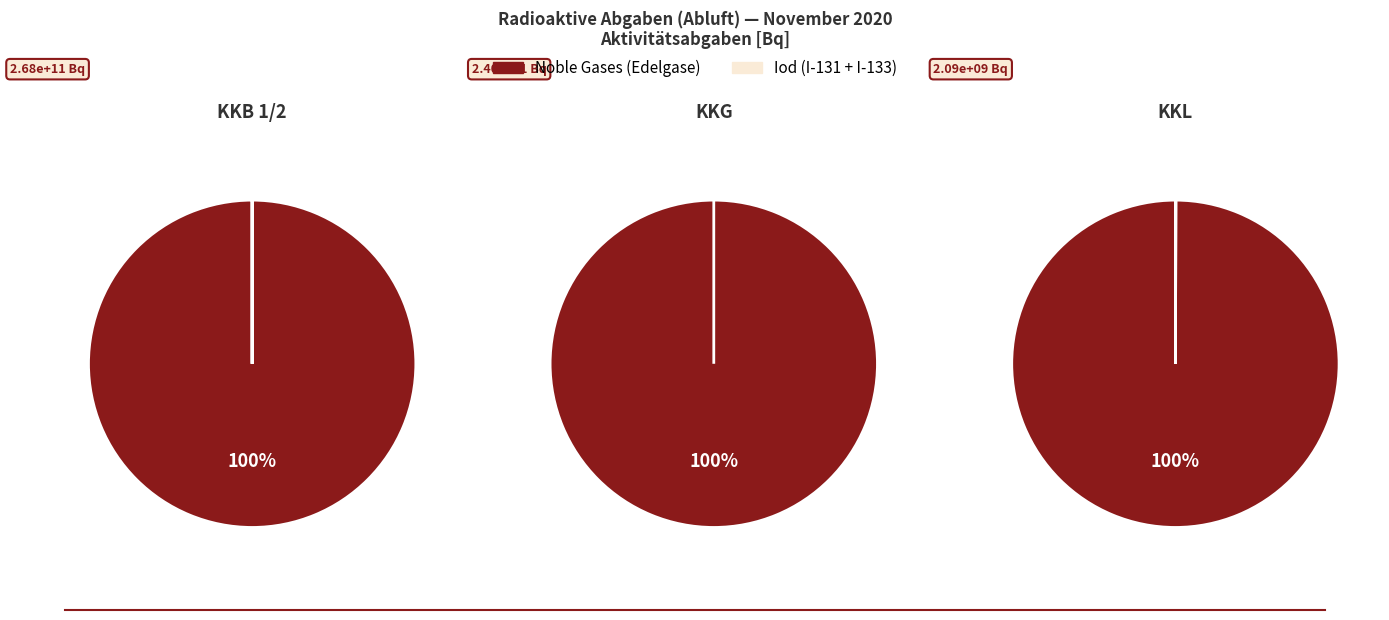

Count the number of slices in the pie.

3